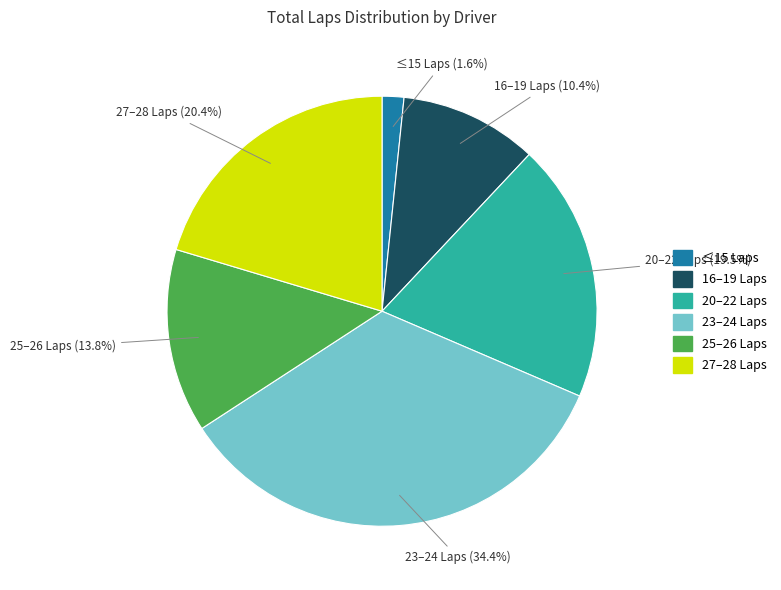

Is there any slice that represents more than half of the pie?

No